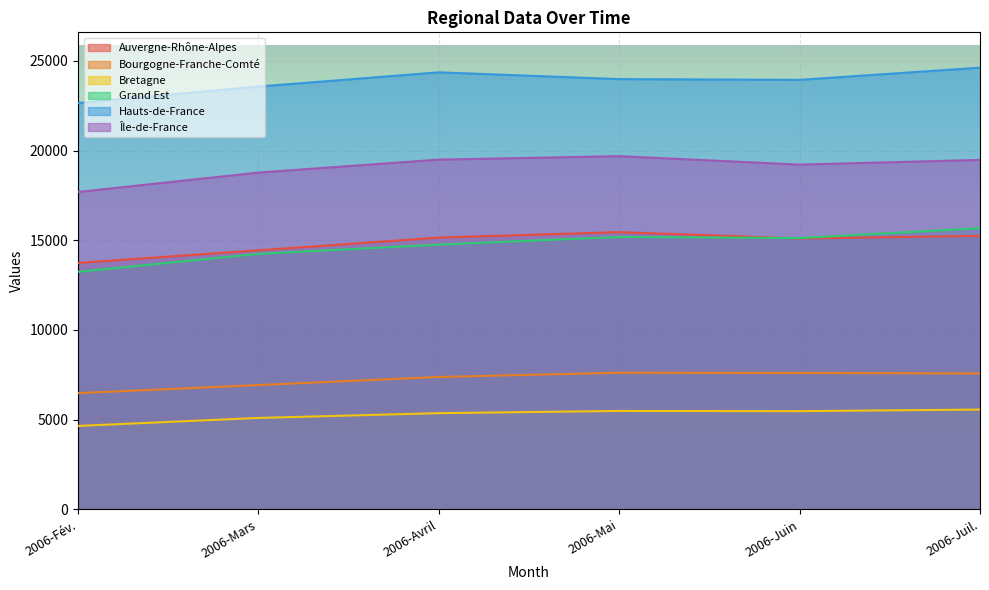

In Hauts-de-France, how many points are lower than both neighbors (excluding endpoints)?

1